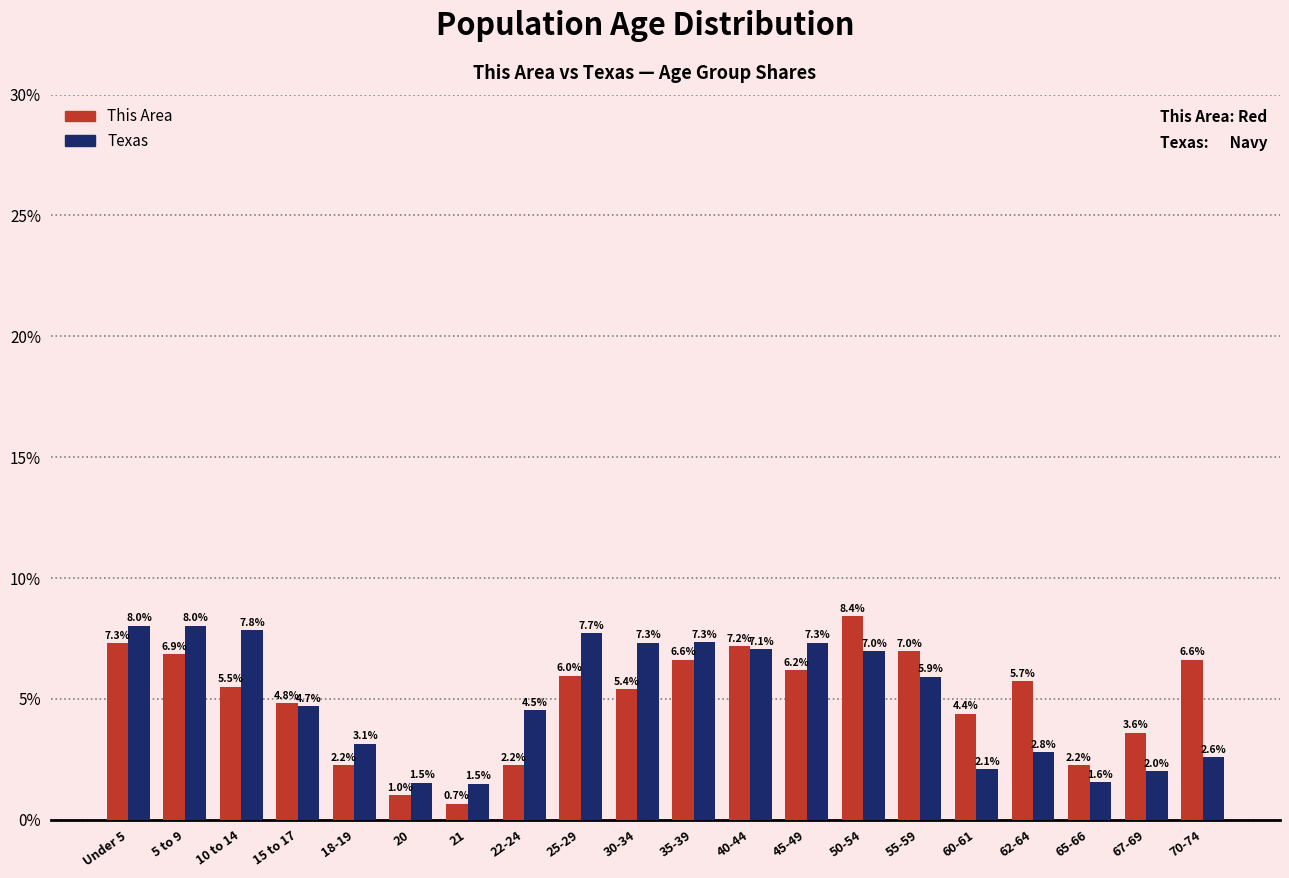

Reading left to right, extract all data points from this chart.

This Area: Under 5=7.3	5 to 9=6.9	10 to 14=5.5	15 to 17=4.8	18-19=2.2	20=1.0	21=0.7	22-24=2.2	25-29=6.0	30-34=5.4	35-39=6.6	40-44=7.2	45-49=6.2	50-54=8.4	55-59=7.0	60-61=4.4	62-64=5.7	65-66=2.2	67-69=3.6	70-74=6.6
Texas: Under 5=8.0	5 to 9=8.0	10 to 14=7.8	15 to 17=4.7	18-19=3.1	20=1.5	21=1.5	22-24=4.5	25-29=7.7	30-34=7.3	35-39=7.3	40-44=7.1	45-49=7.3	50-54=7.0	55-59=5.9	60-61=2.1	62-64=2.8	65-66=1.6	67-69=2.0	70-74=2.6